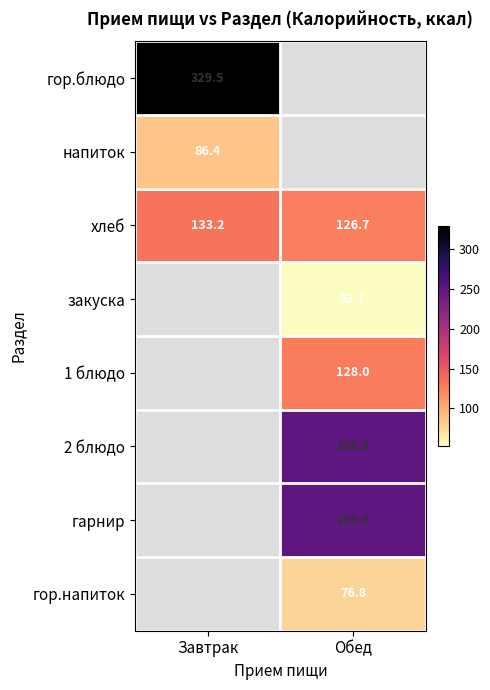

Count the number of data series in this chart.

8